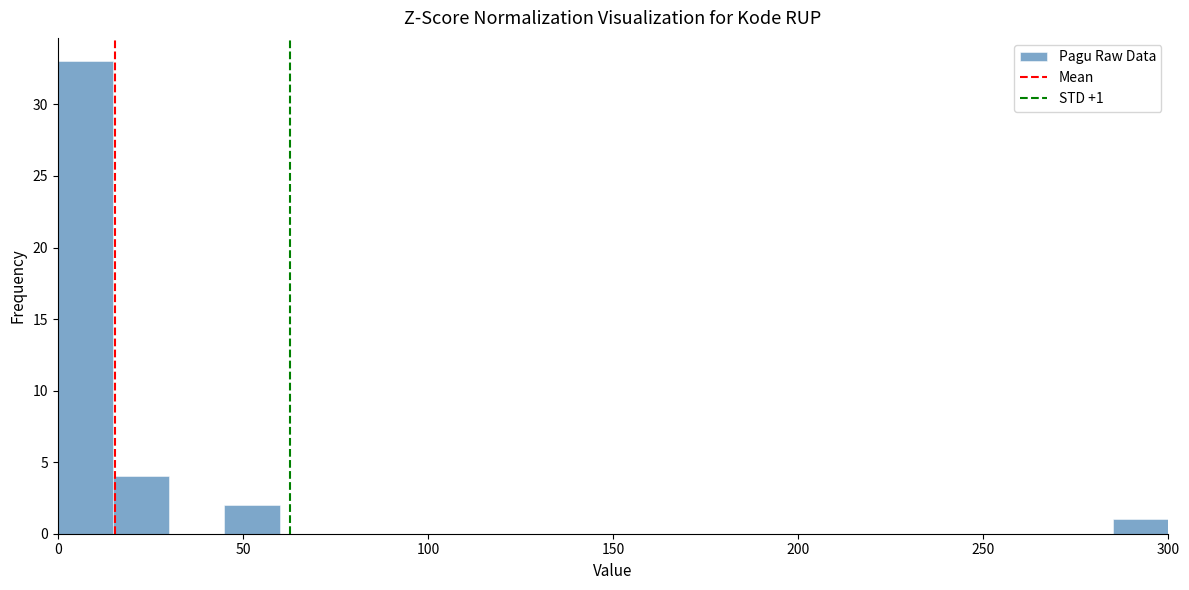

Around what value on the x-axis is the tallest bar? Give the approximate position of its centre, as read against the axis.

10